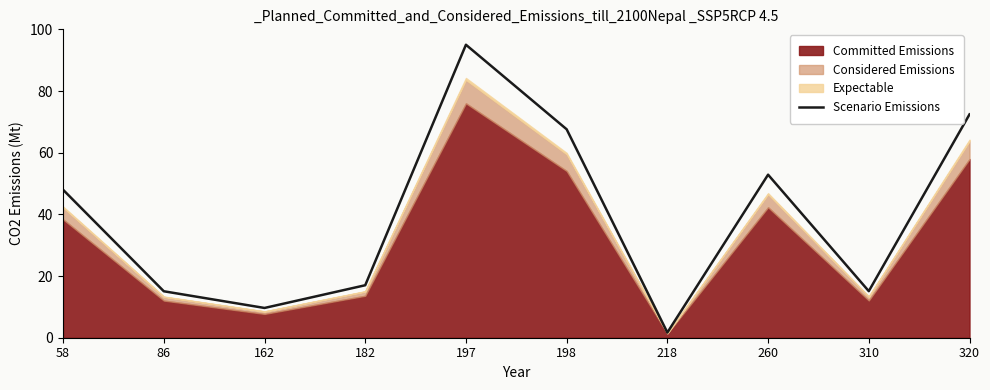

Reading left to right, transcribe all the data shown in this chart.

58=48.0	86=15.1	162=9.7	182=17.0	197=95.0	198=67.6	218=1.7	260=52.9	310=15.1	320=72.4